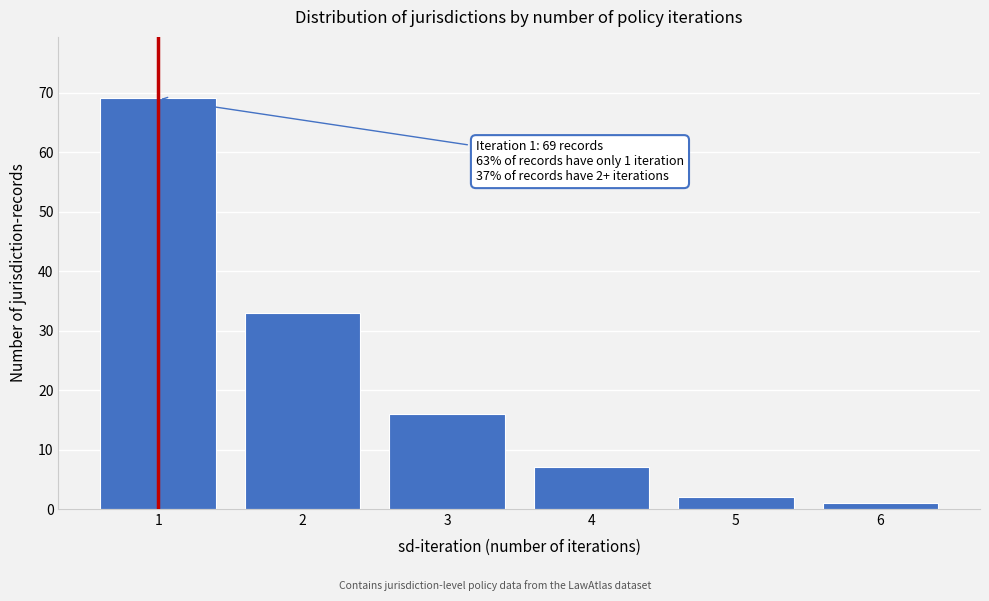

Reading right to left, transcribe all the data shown in this chart.

1	2	7	16	33	69